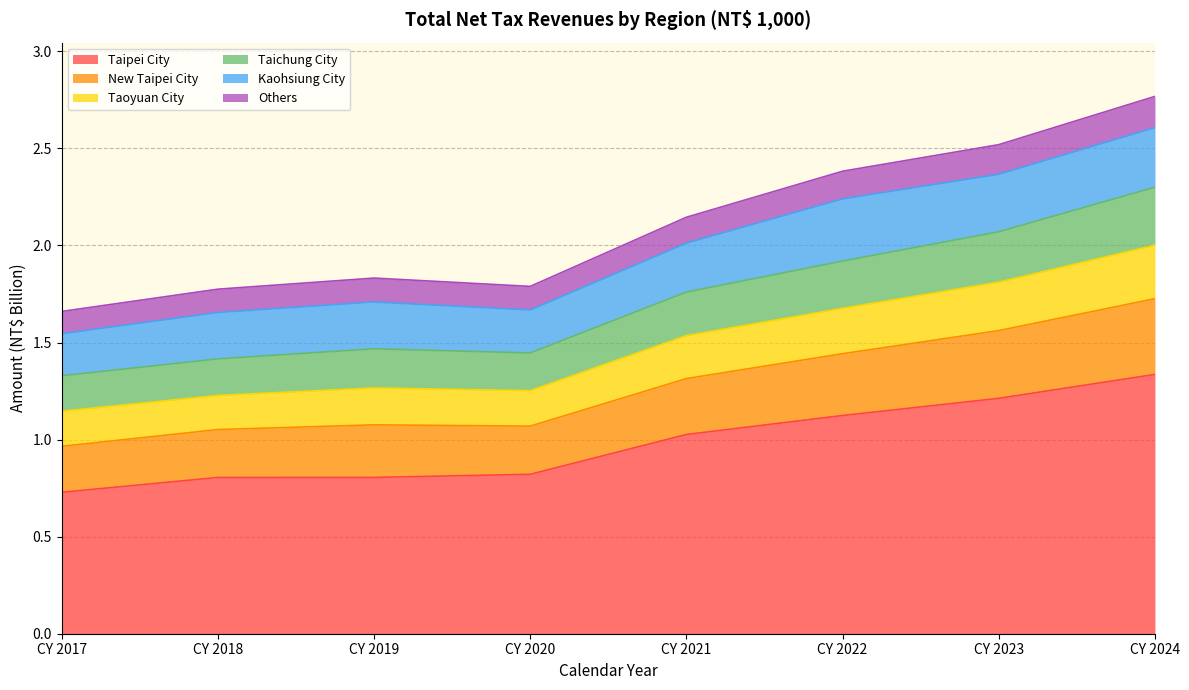

True or false: Taipei City has a value of 0.5 at CY 2023.

False